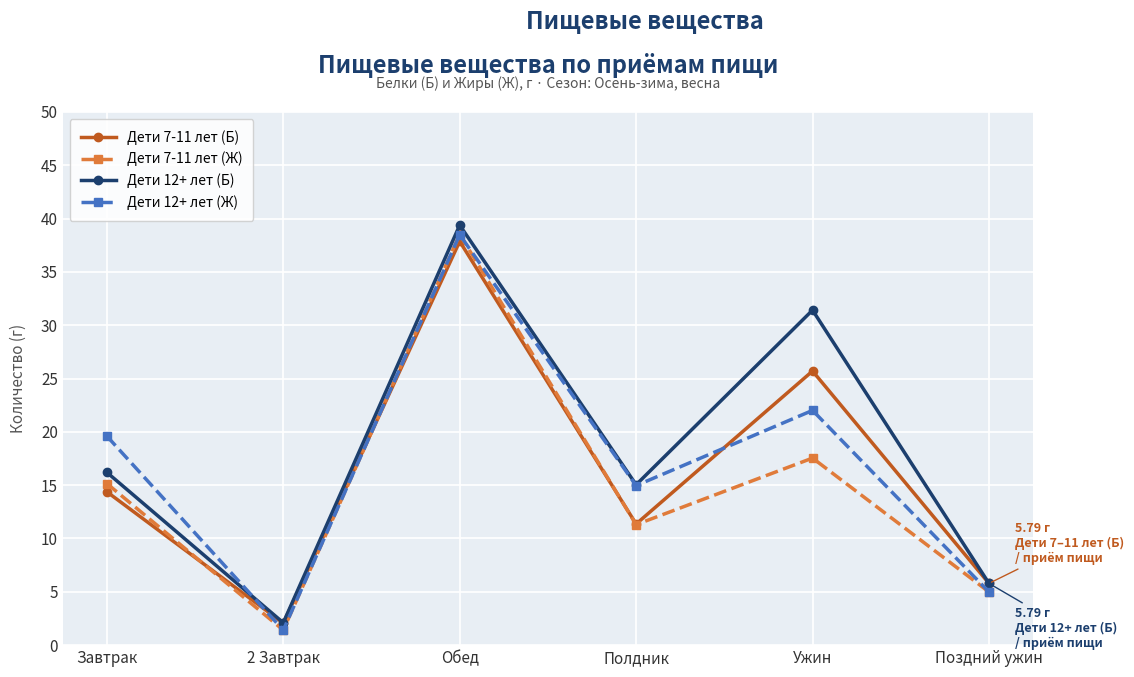

What is the label of the 2nd point from the right?

Ужин